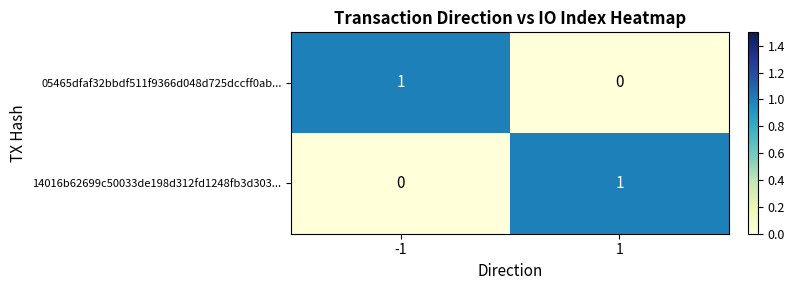

Is the value of 05465dfaf32bbdf511f9366d048d725dccff0ab... at 1 greater than the value of 14016b62699c50033de198d312fd1248fb3d303... at 1?

No